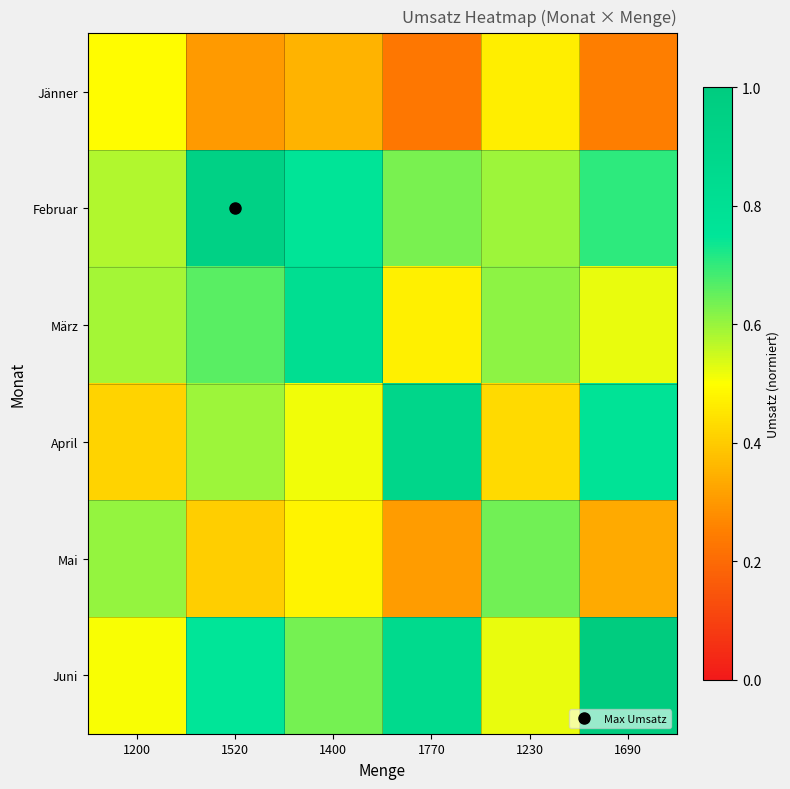

List the series in order of their peak value, lowest first.

Jänner, Mai, März, April, Februar, Juni